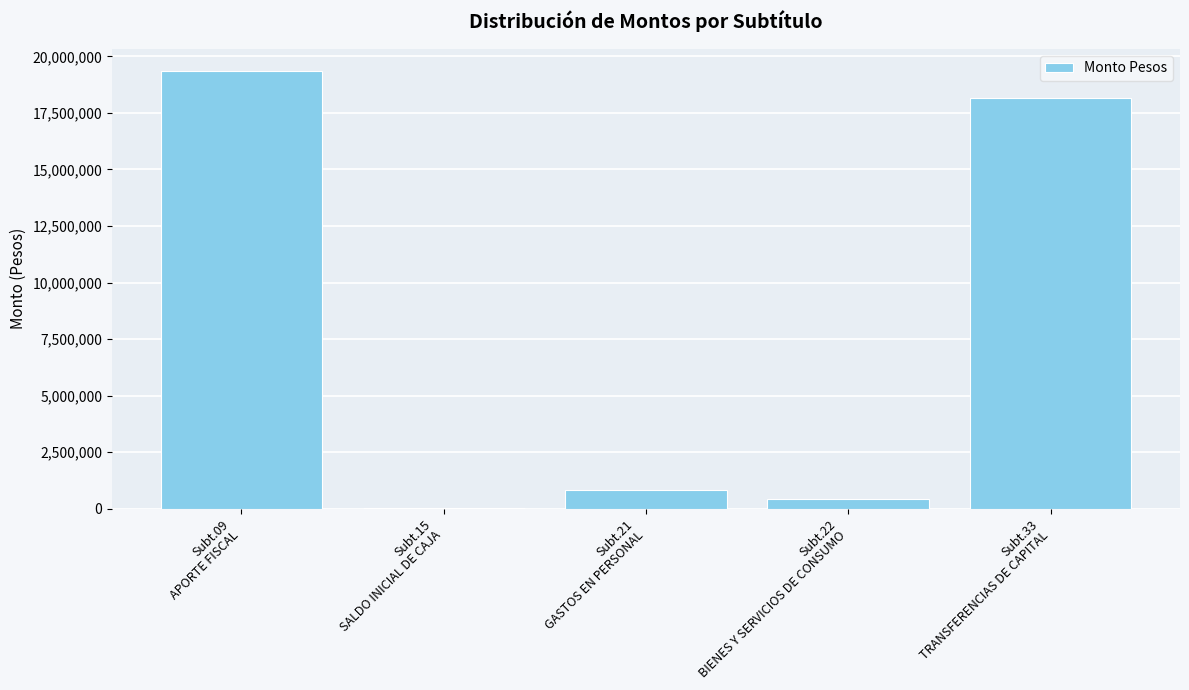

Which category has the highest value across all series?

Subt.09
APORTE FISCAL